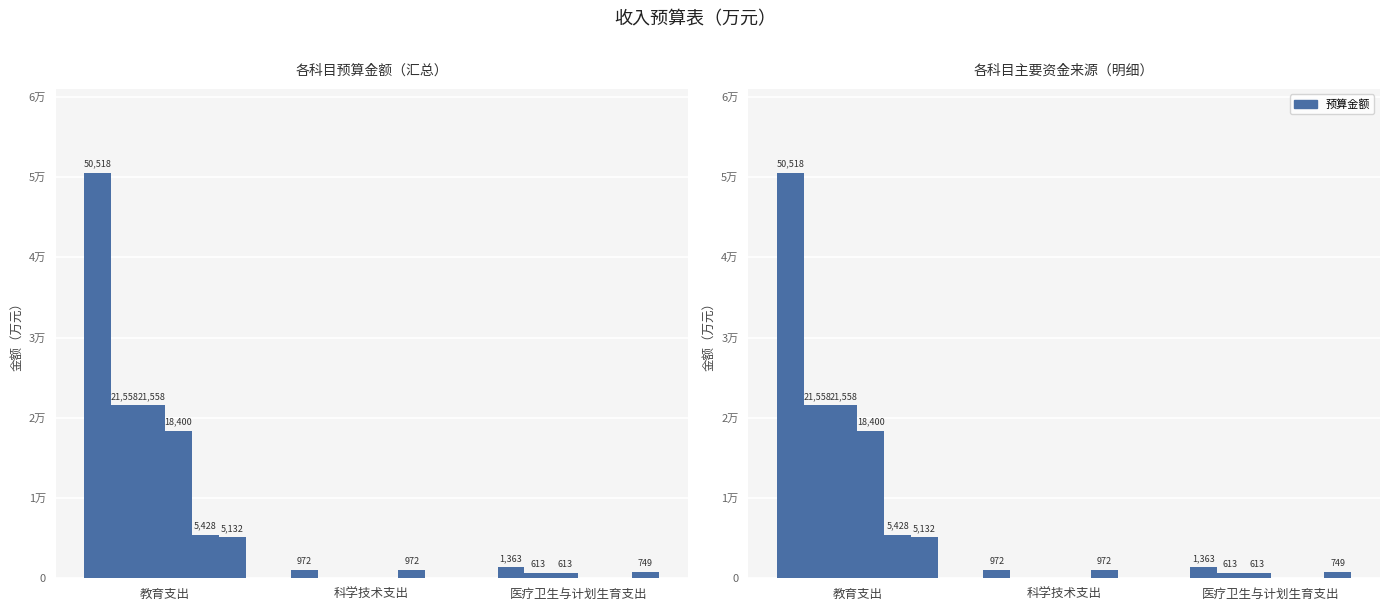

How many series are shown in this chart?

6